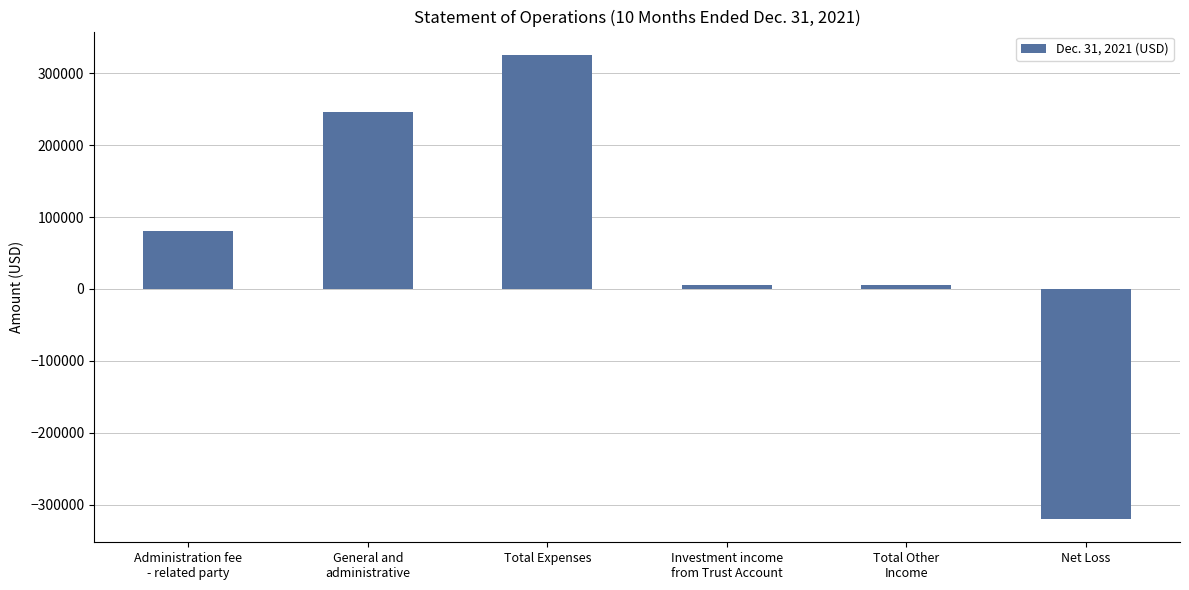

What is the average value?

57071